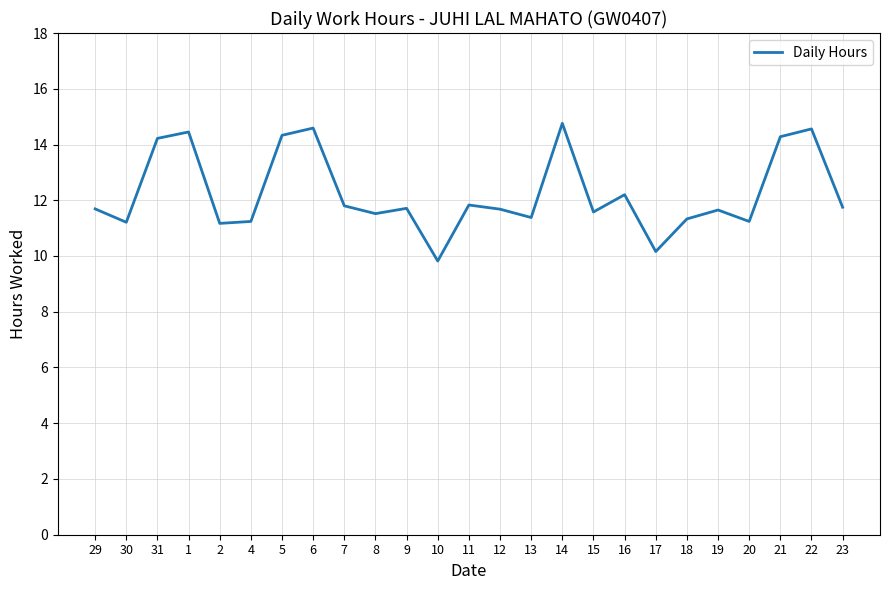

Read the value at 6.

14.6